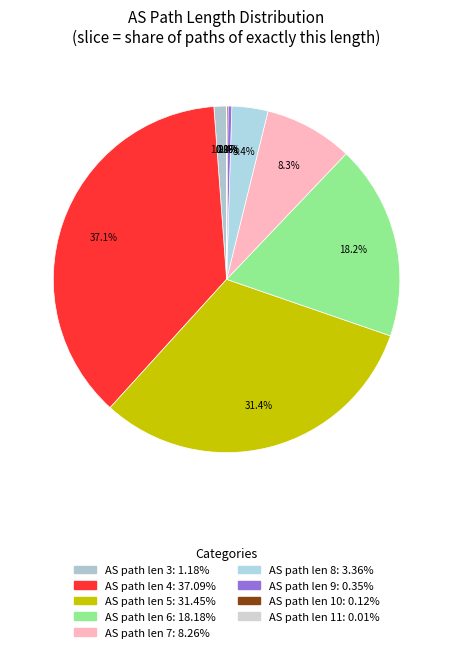

Is there any slice that represents more than half of the pie?

No